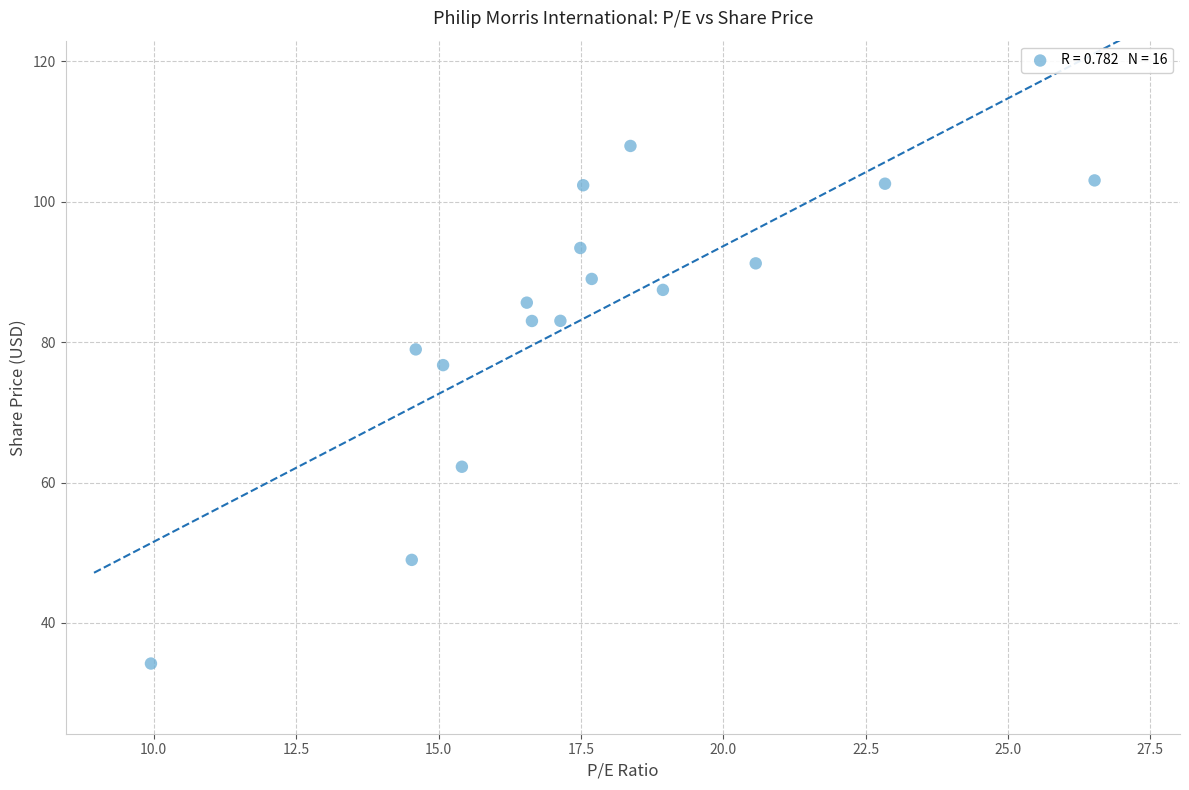

What Y value in the scatter plot is closest to 71?

76.7